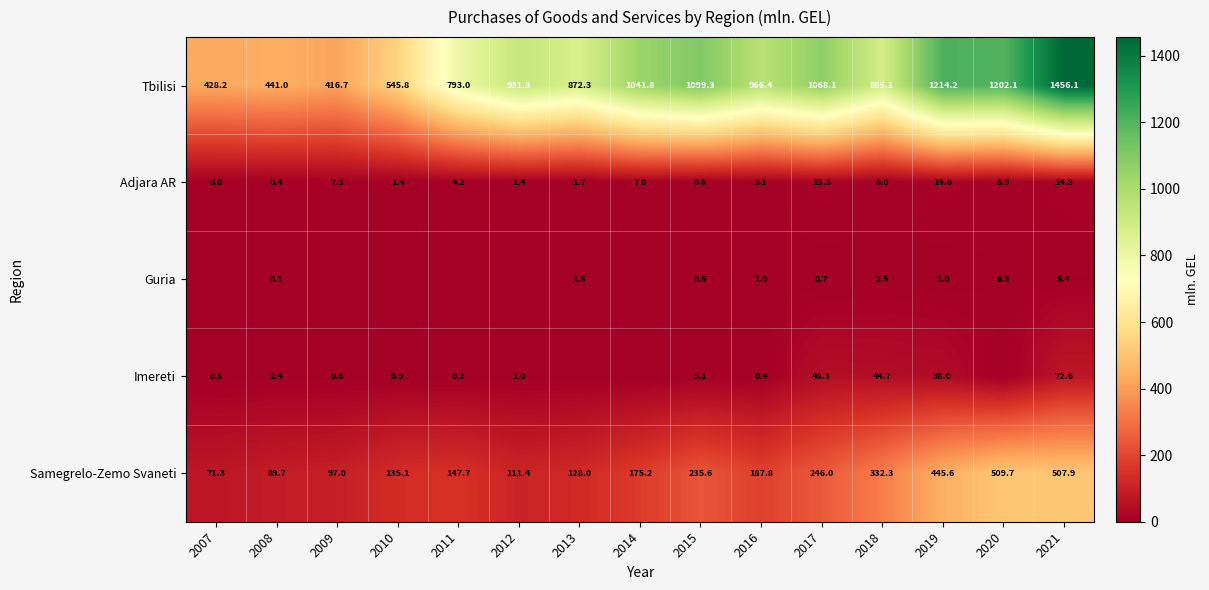

How many positive values does the Adjara AR series have?

14